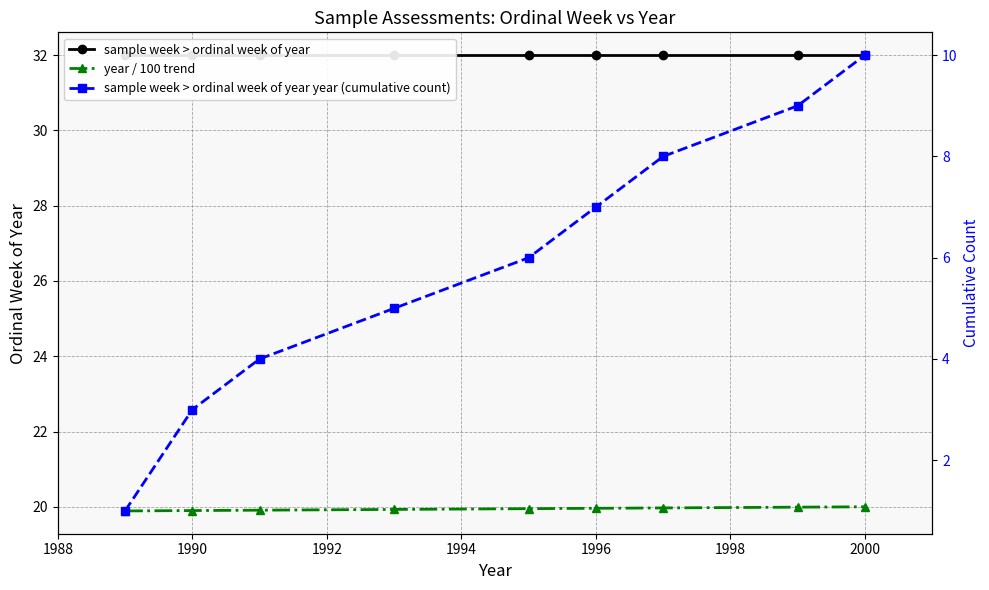

Is the value of sample week > ordinal week of year at 1988 greater than the value of year / 100 trend at 1998?

Yes